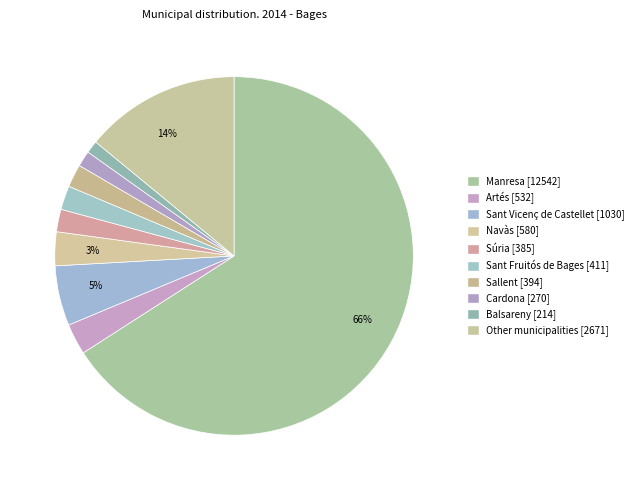

Rank the categories by value from lowest to highest.

Balsareny, Cardona, Súria, Sallent, Sant Fruitós de Bages, Artés, Navàs, Sant Vicenç de Castellet, Other municipalities, Manresa